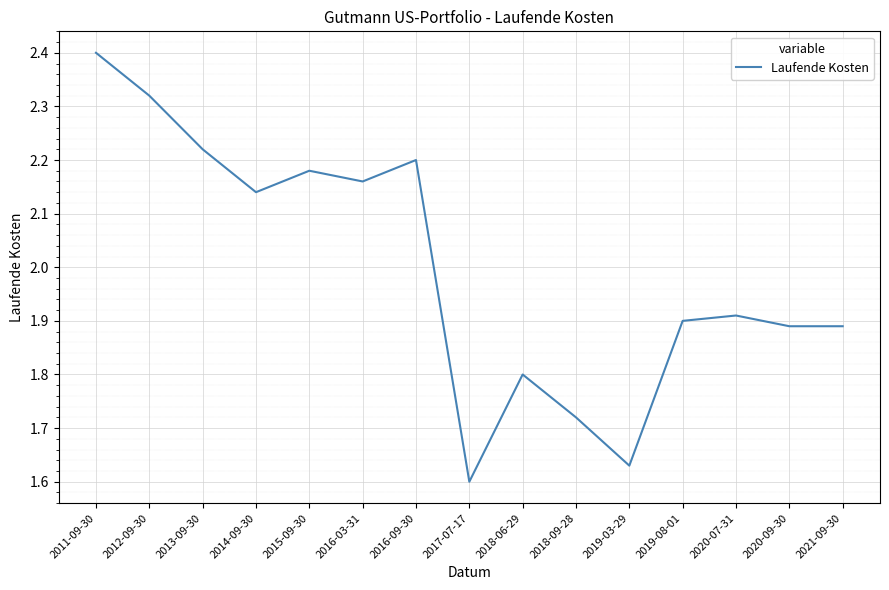

Between 2013-09-30 and 2018-09-28, which is larger?

2013-09-30